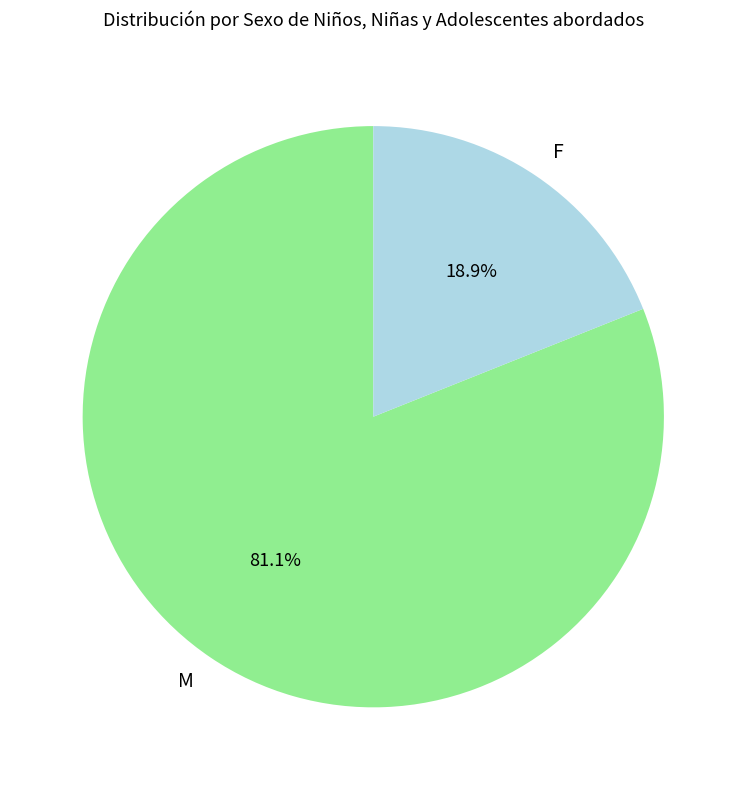

Combined, what portion of the pie is M and F?

100.0%